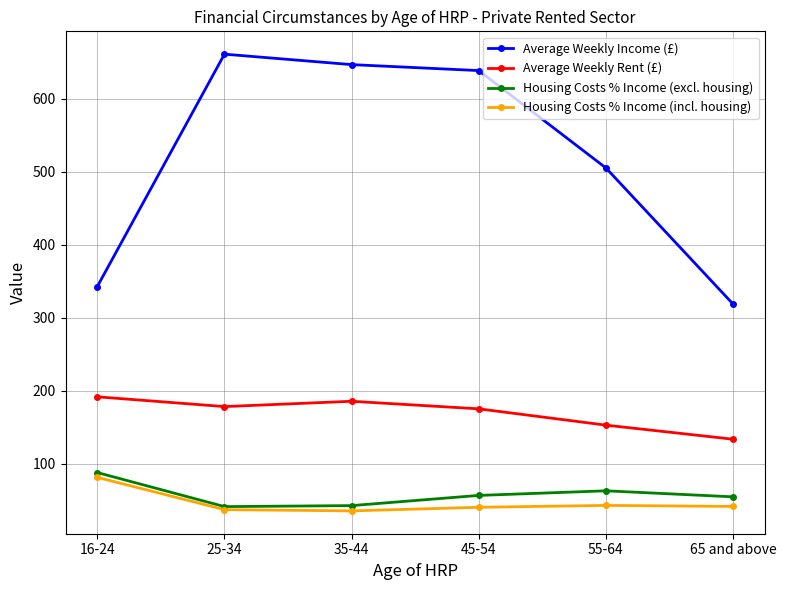

True or false: Housing Costs % Income (incl. housing) and Average Weekly Rent (£) intersect in this chart.

False